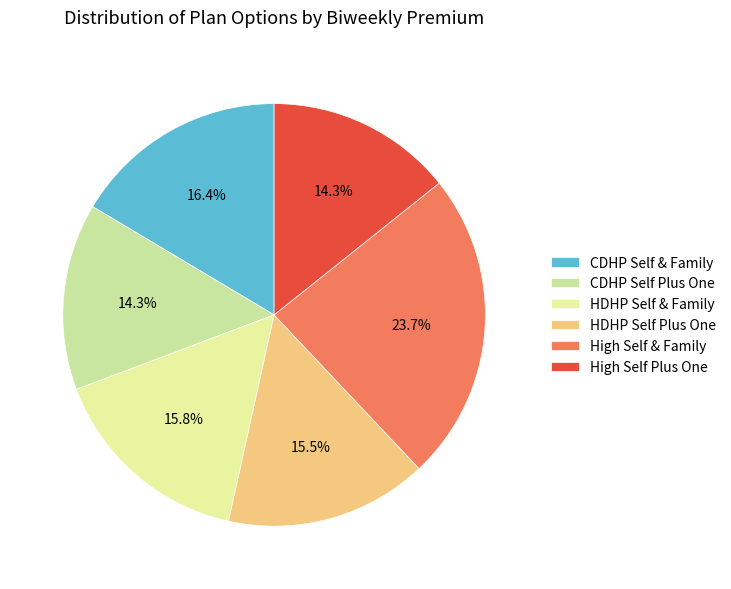

The HDHP Self & Family slice represents 16% of the pie. True or false?

True